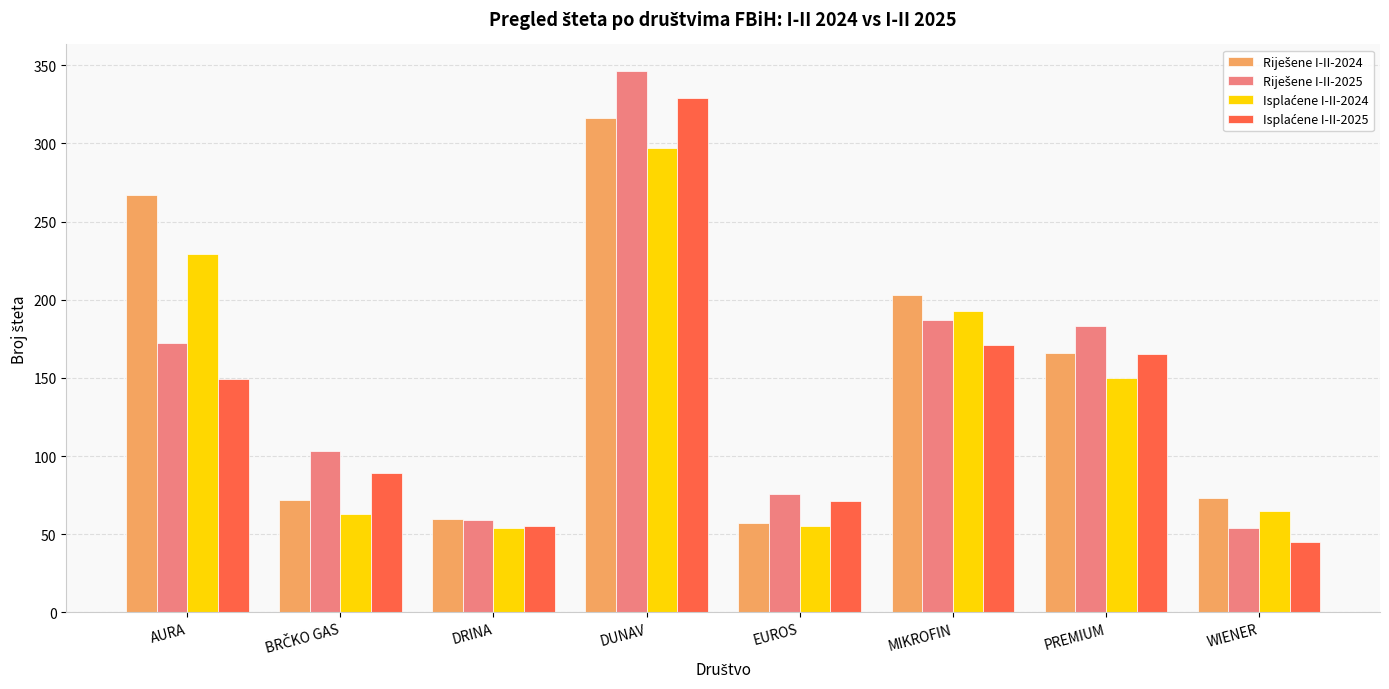

What is the label of the 4th bar from the left?

DUNAV